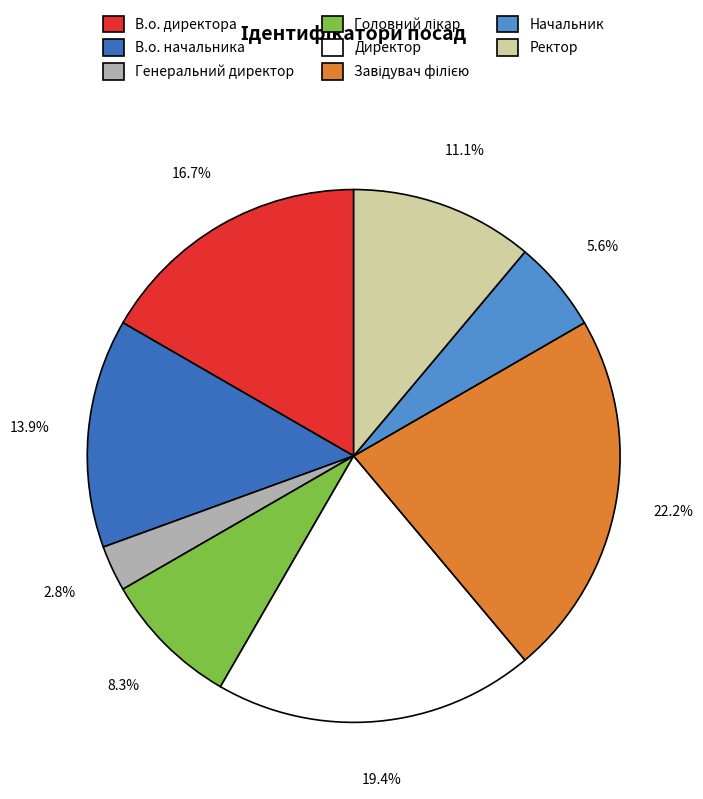

Which slice is the smallest?

Генеральний директор